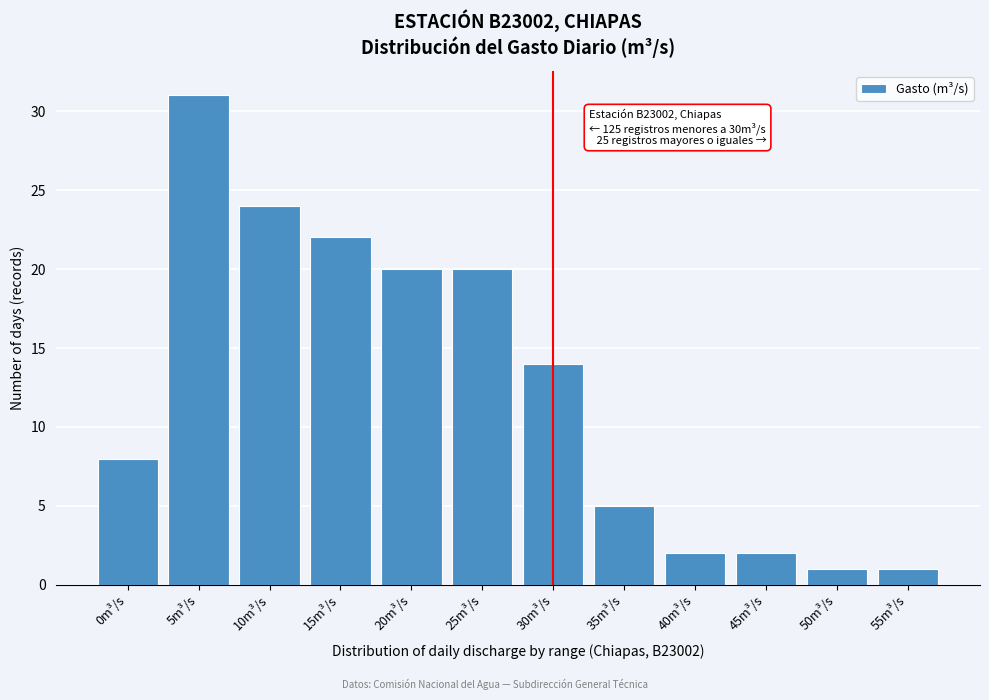

Reading left to right, list all the values displayed in this chart.

0m³/s=8	5m³/s=31	10m³/s=24	15m³/s=22	20m³/s=20	25m³/s=20	30m³/s=14	35m³/s=5	40m³/s=2	45m³/s=2	50m³/s=1	55m³/s=1